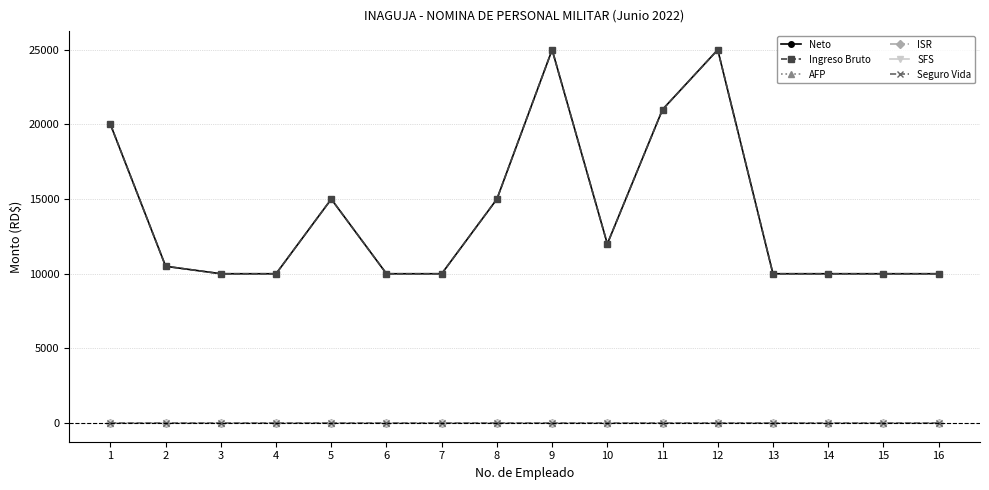

At which category is the sum across all series the highest?

9